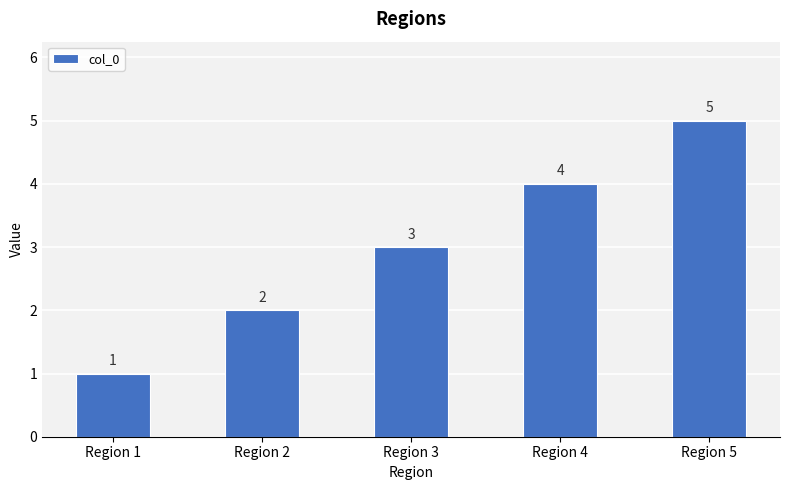

Read the value at Region 4.

4